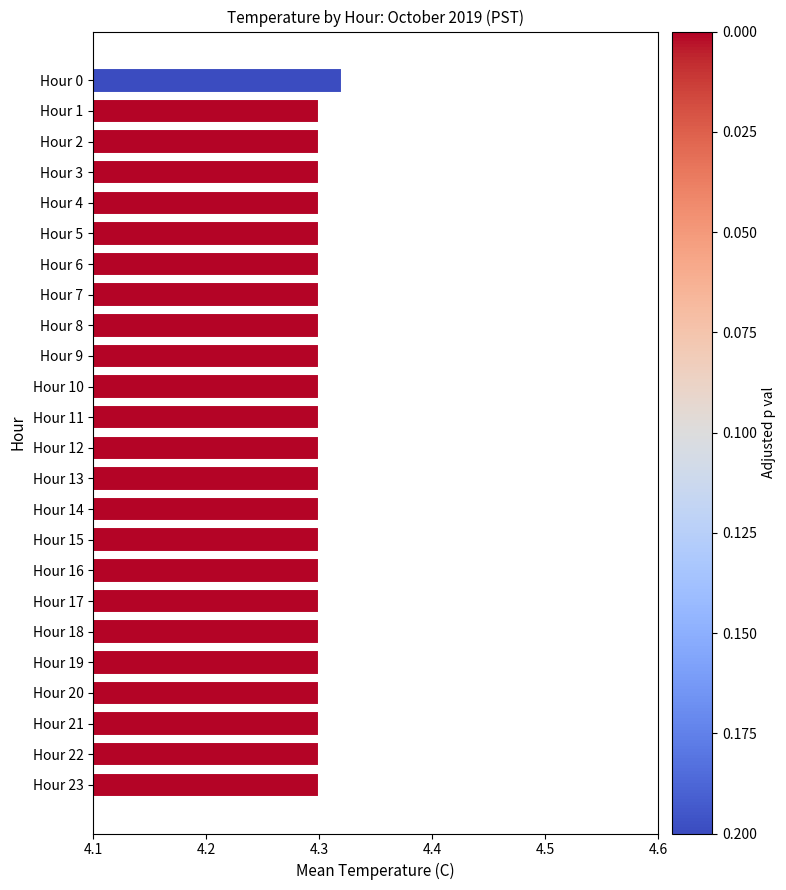

How many bars are there in total?

24